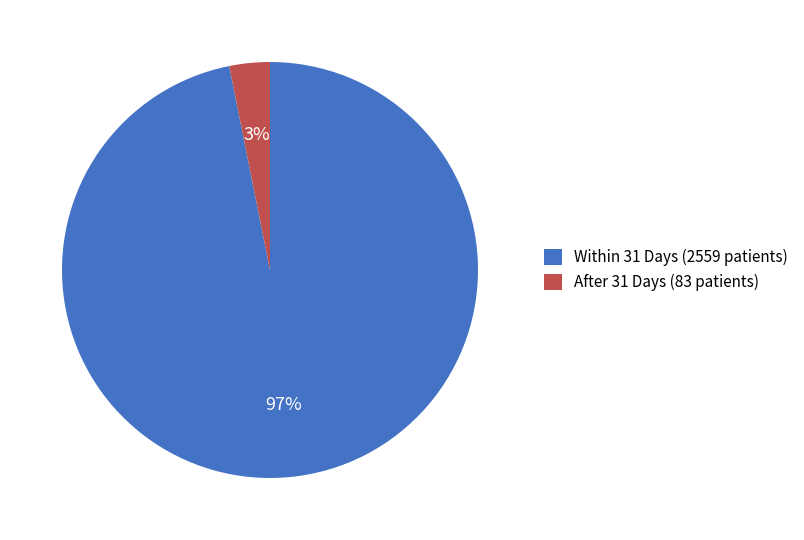

Is the sum of Within 31 Days (2559 patients) and After 31 Days (83 patients) greater than half?

Yes